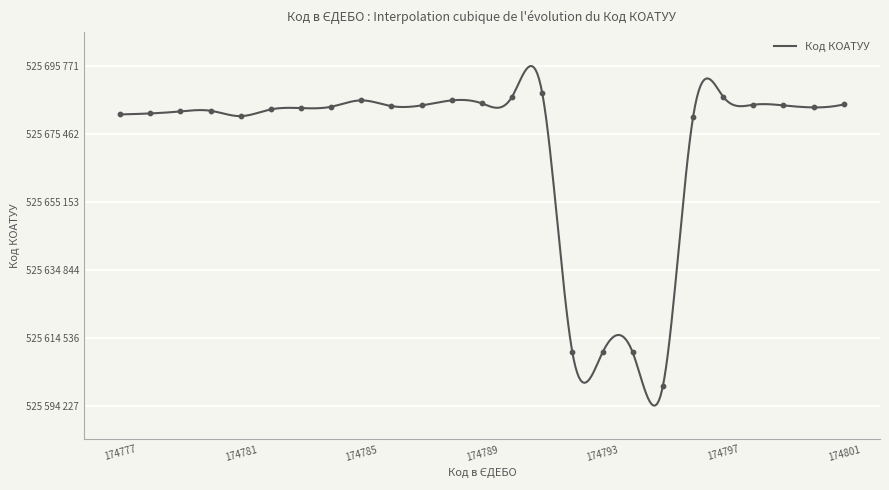

What is the change in value from 174796 to 174795?

-80401